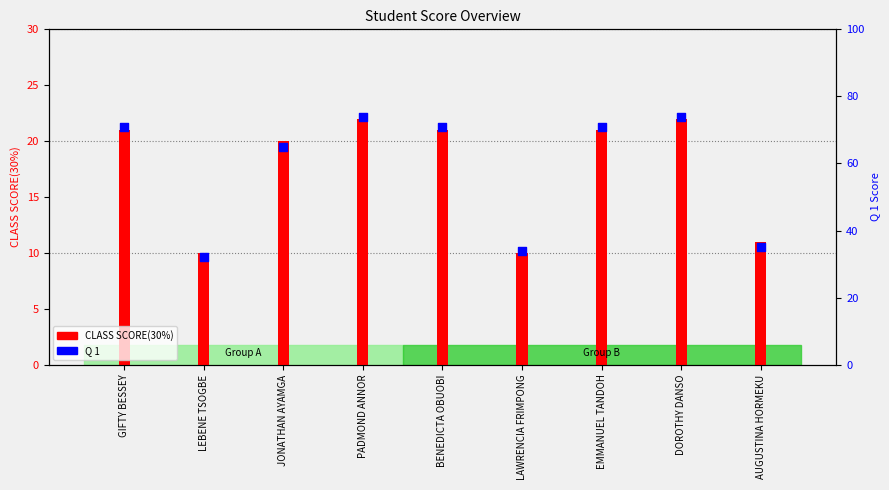

At how many categories does at least one series exceed 28?

9